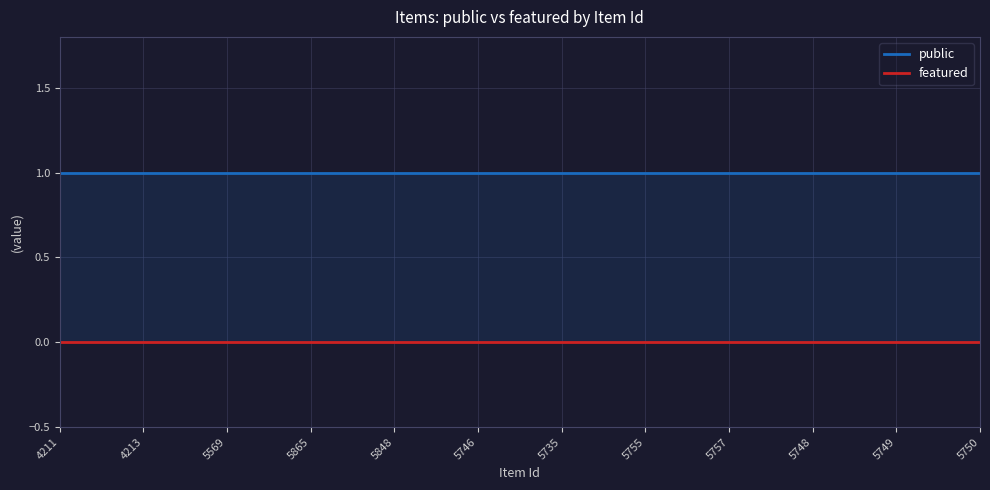

Rank the series by their average value, from lowest to highest.

featured, public